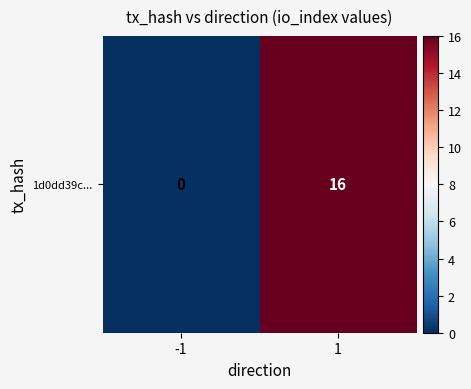

Reading right to left, transcribe all the data shown in this chart.

16	0